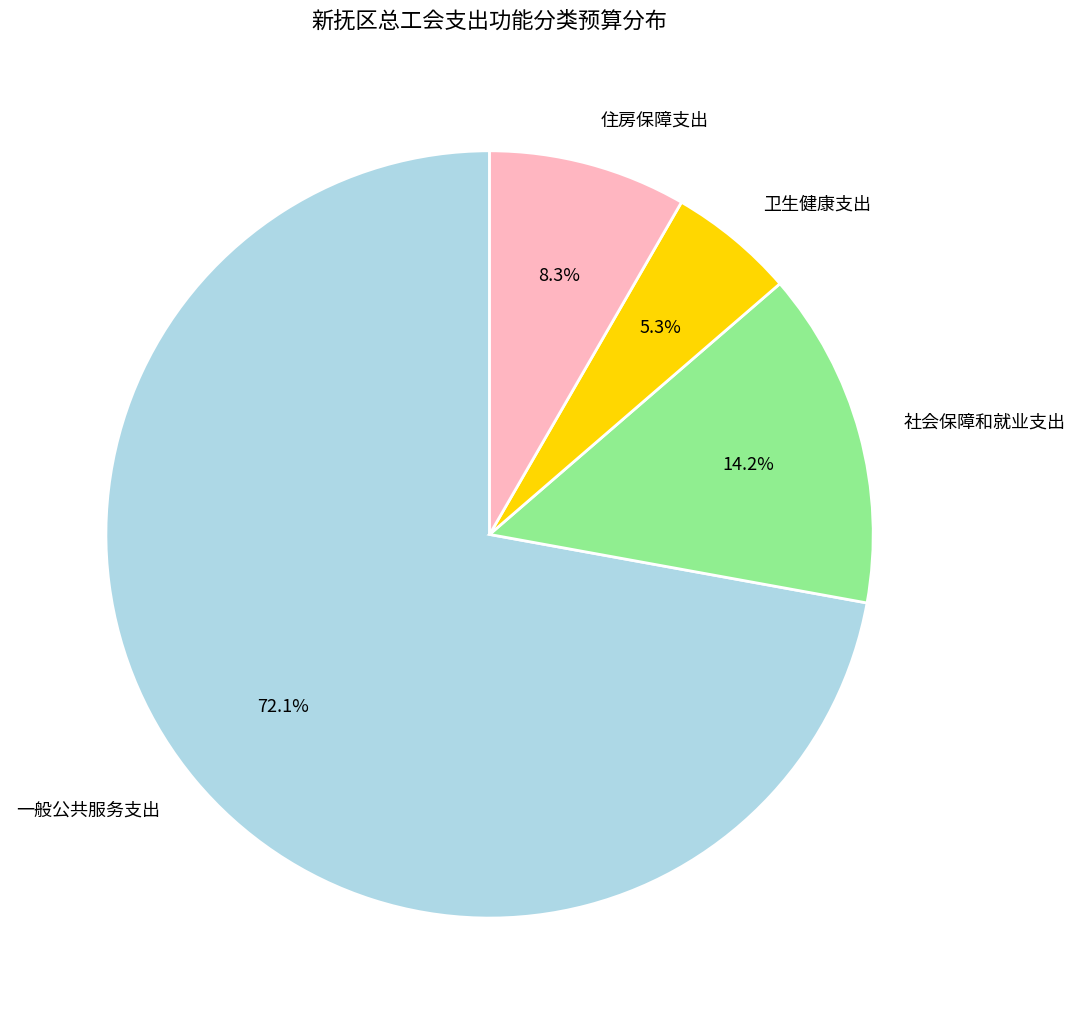

To the nearest percent, what portion does 社会保障和就业支出 represent?

14%